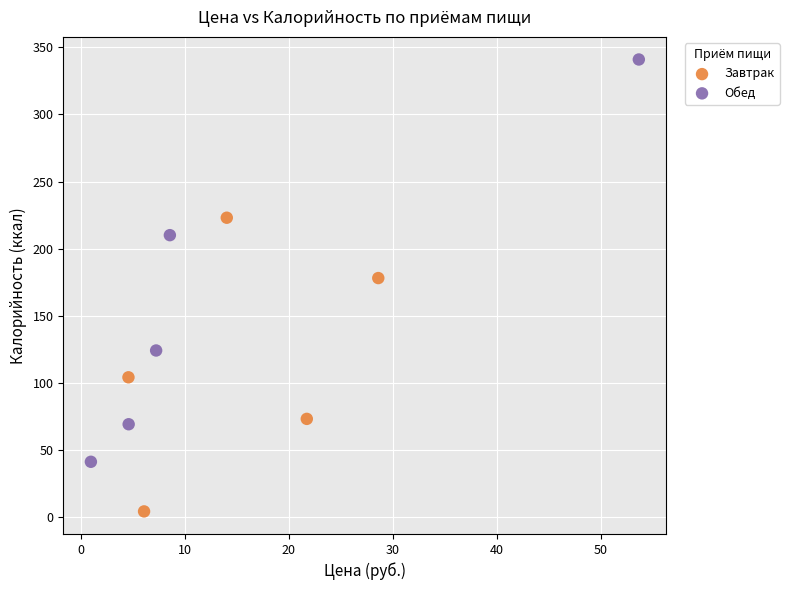

Which series reaches the maximum Y coordinate?

Обед